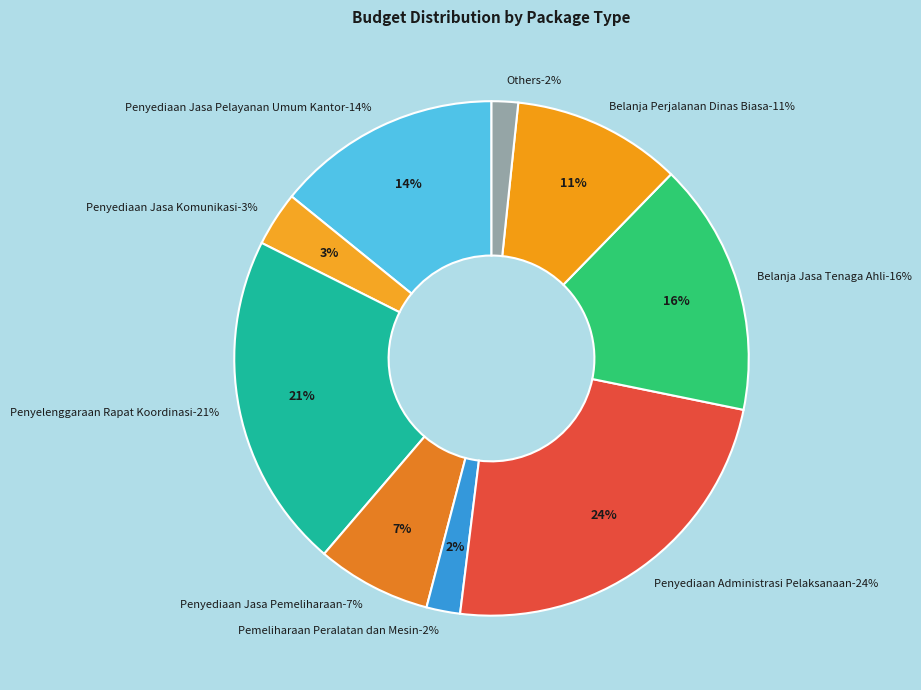

Which category has the biggest portion of the pie?

Penyediaan Administrasi Pelaksanaan